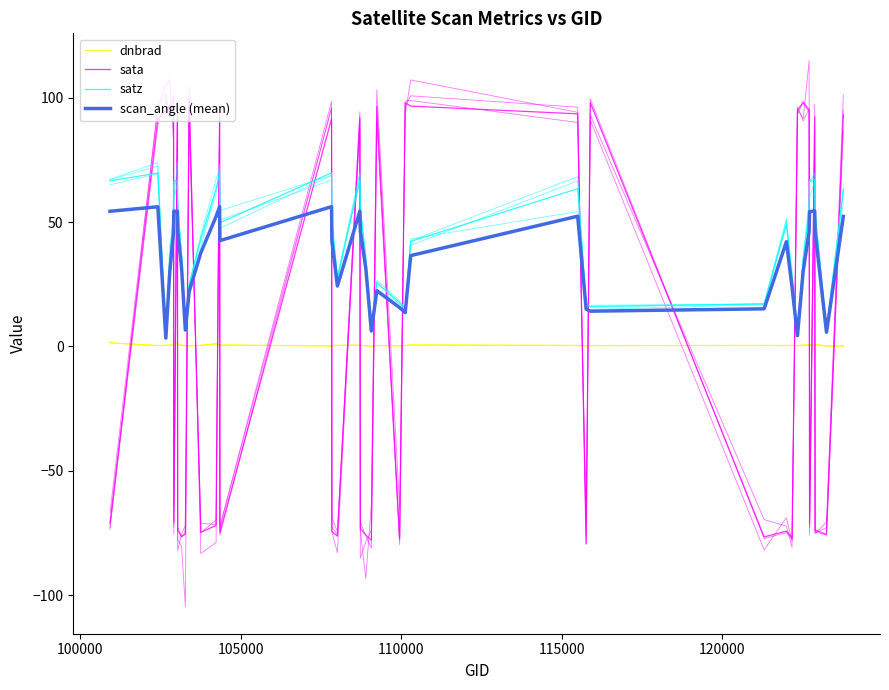

What is the average value of the satz series?

41.7